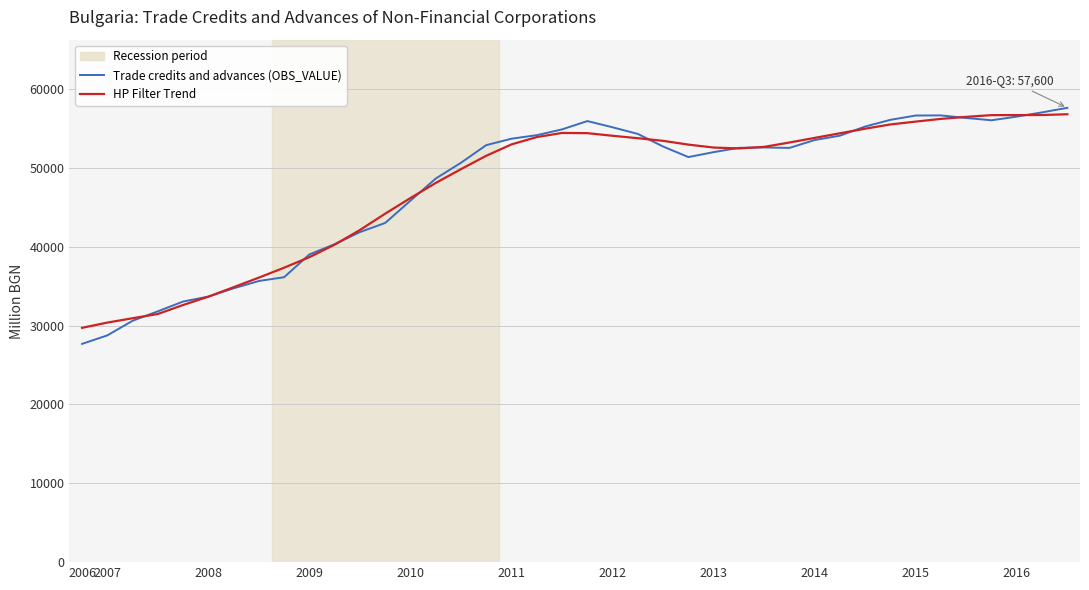

Which series has the widest spread of values?

Trade credits and advances (OBS_VALUE)